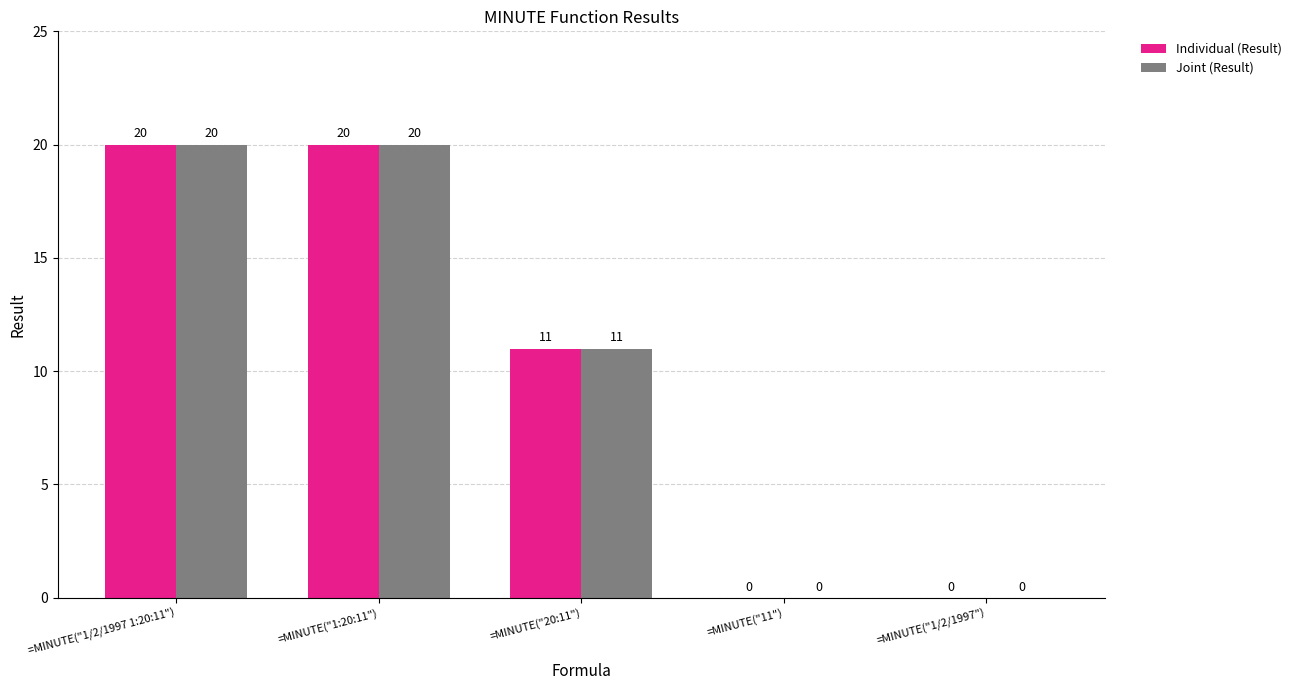

Reading left to right, what are all the values shown in this chart?

Individual (Result): =MINUTE("1/2/1997 1:20:11")=20	=MINUTE("1:20:11")=20	=MINUTE("20:11")=11	=MINUTE("11")=0	=MINUTE("1/2/1997")=0
Joint (Result): =MINUTE("1/2/1997 1:20:11")=20	=MINUTE("1:20:11")=20	=MINUTE("20:11")=11	=MINUTE("11")=0	=MINUTE("1/2/1997")=0